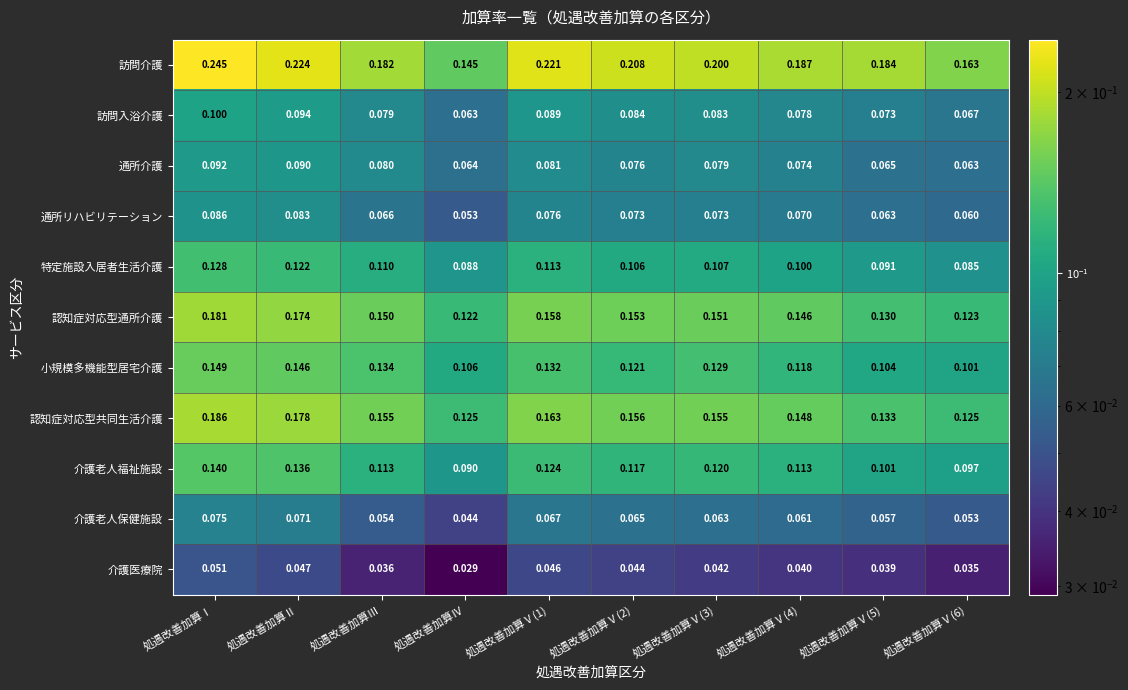

Where is 介護老人福祉施設 nearest to the value 0?

処遇改善加算Ⅳ